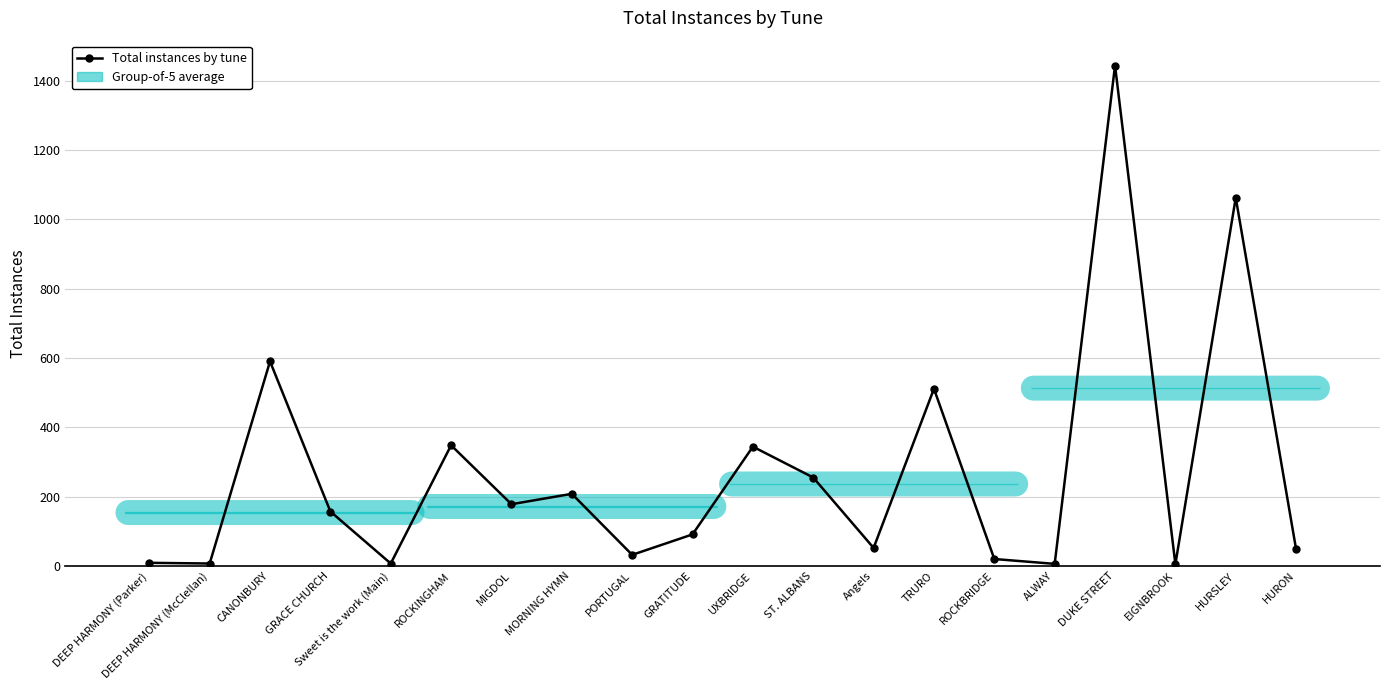

What is the difference between the values at CANONBURY and MIGDOL?

412